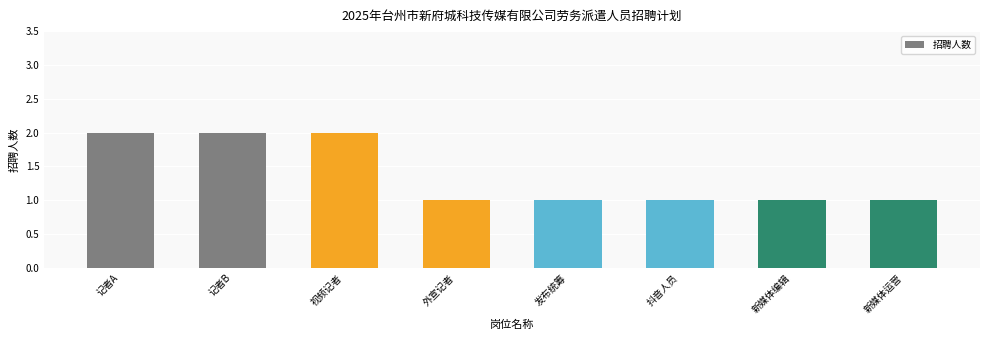

True or false: the data shows 0 at 发布统筹.

False